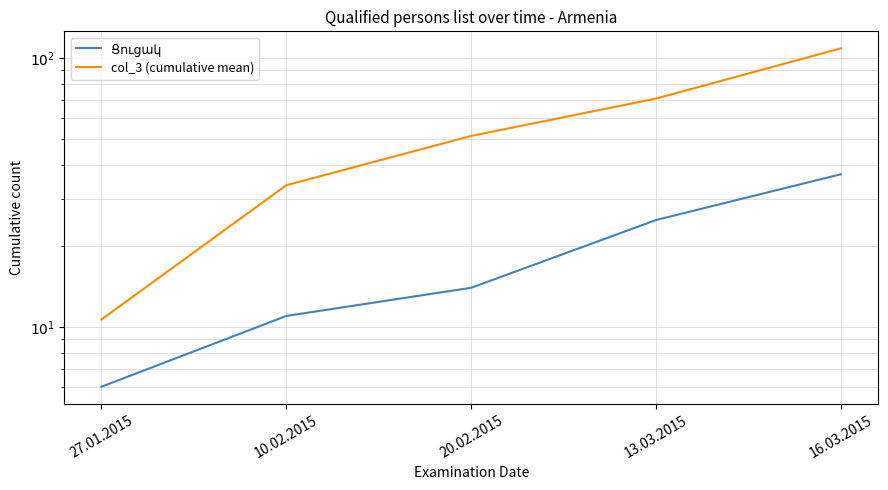

True or false: Ցուցակ and col_3 (cumulative mean) intersect in this chart.

False